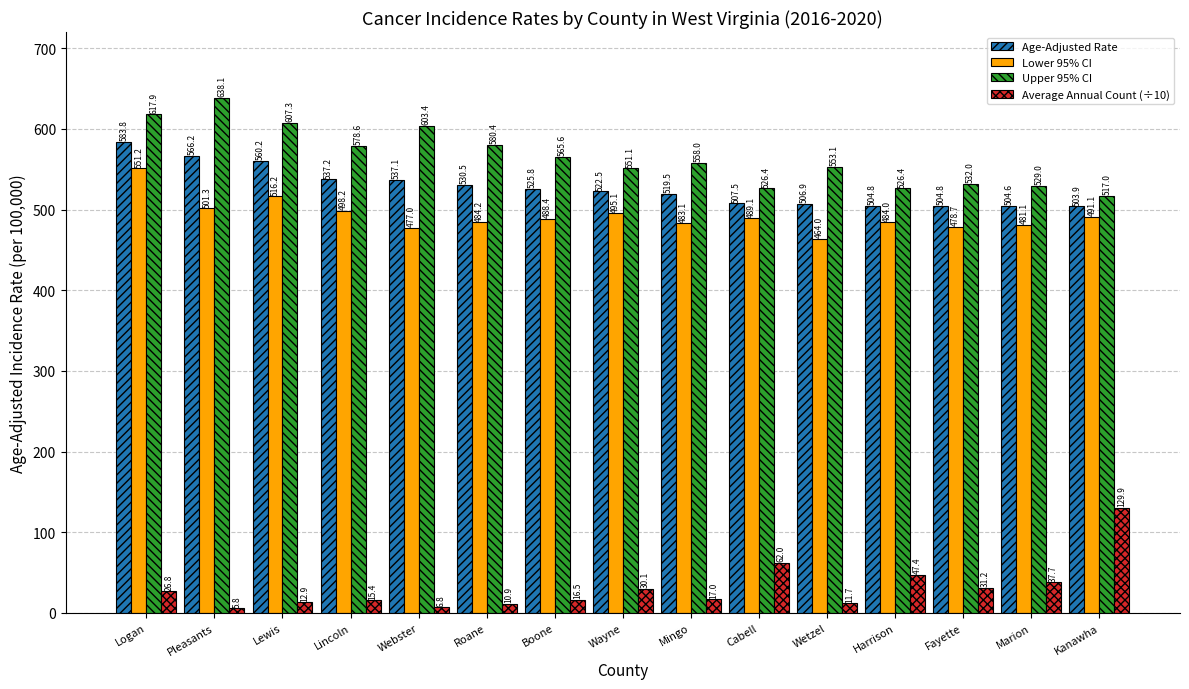

What is the maximum value shown in the chart?

638.1